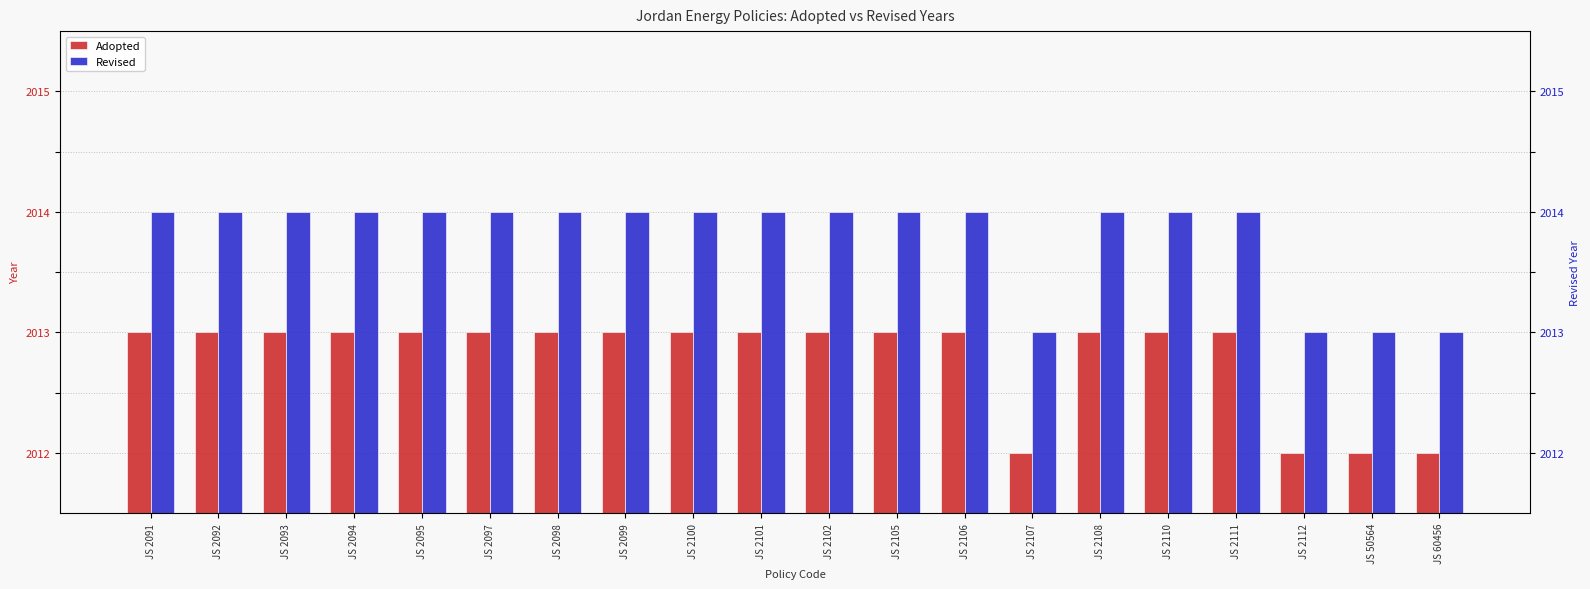

Between JS 2091 and JS 2098, which series saw the biggest shift?

Adopted